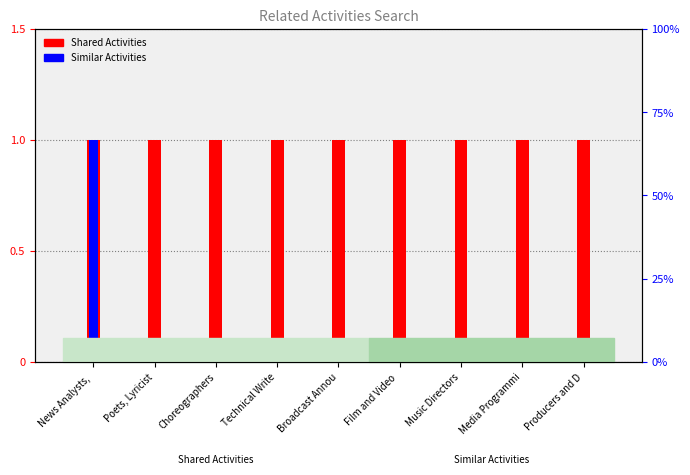

At which category is the sum across all series the highest?

News Analysts, 